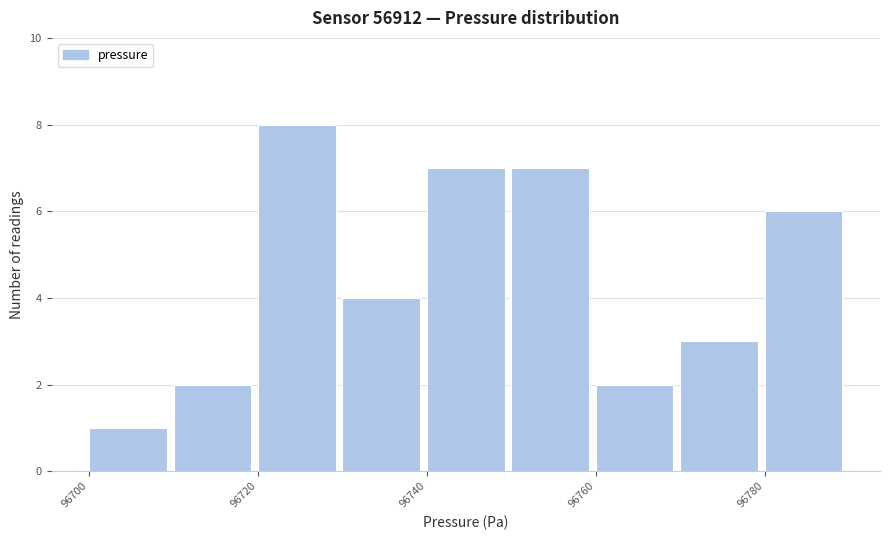

Over which range of the x-axis is the bar tallest?

96720 to 96730